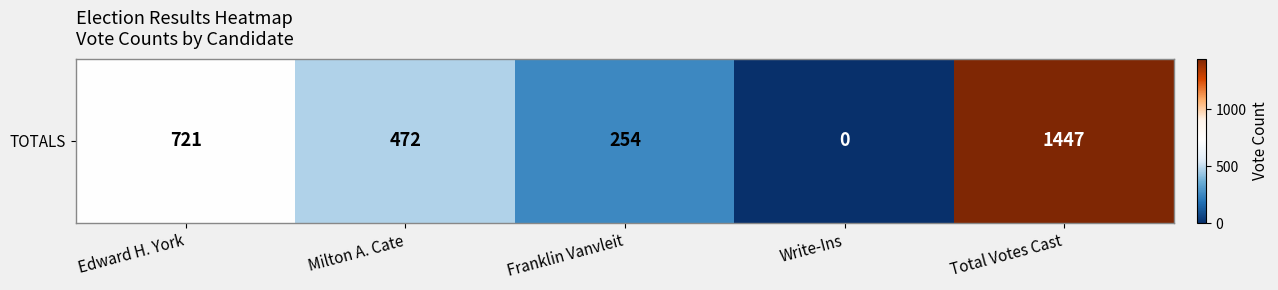

What is the difference between the second highest and second lowest values?

467